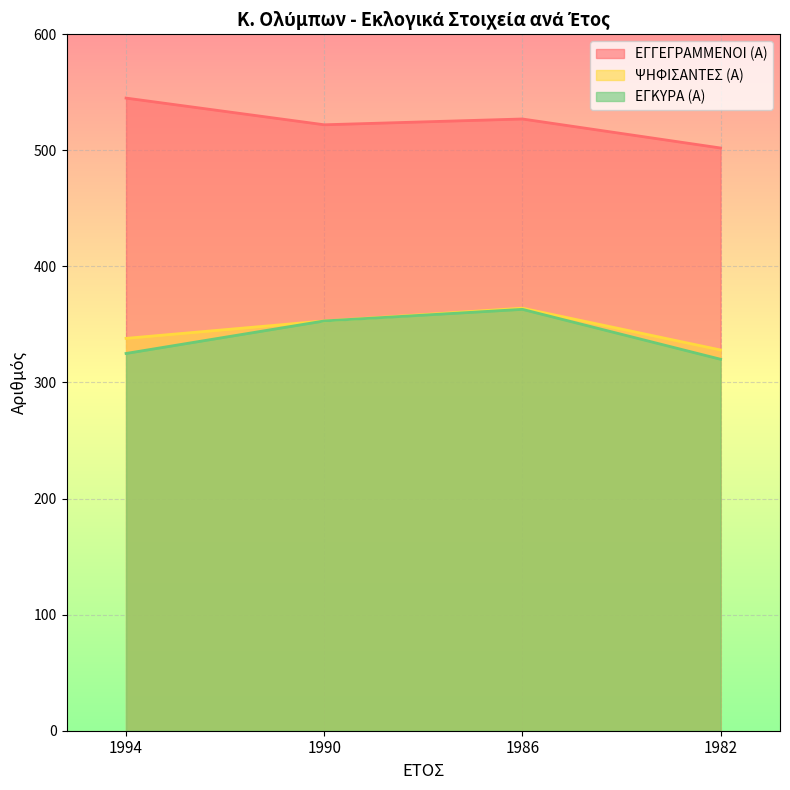

At which label does ΨΗΦΙΣΑΝΤΕΣ (Α) reach its minimum?

1982